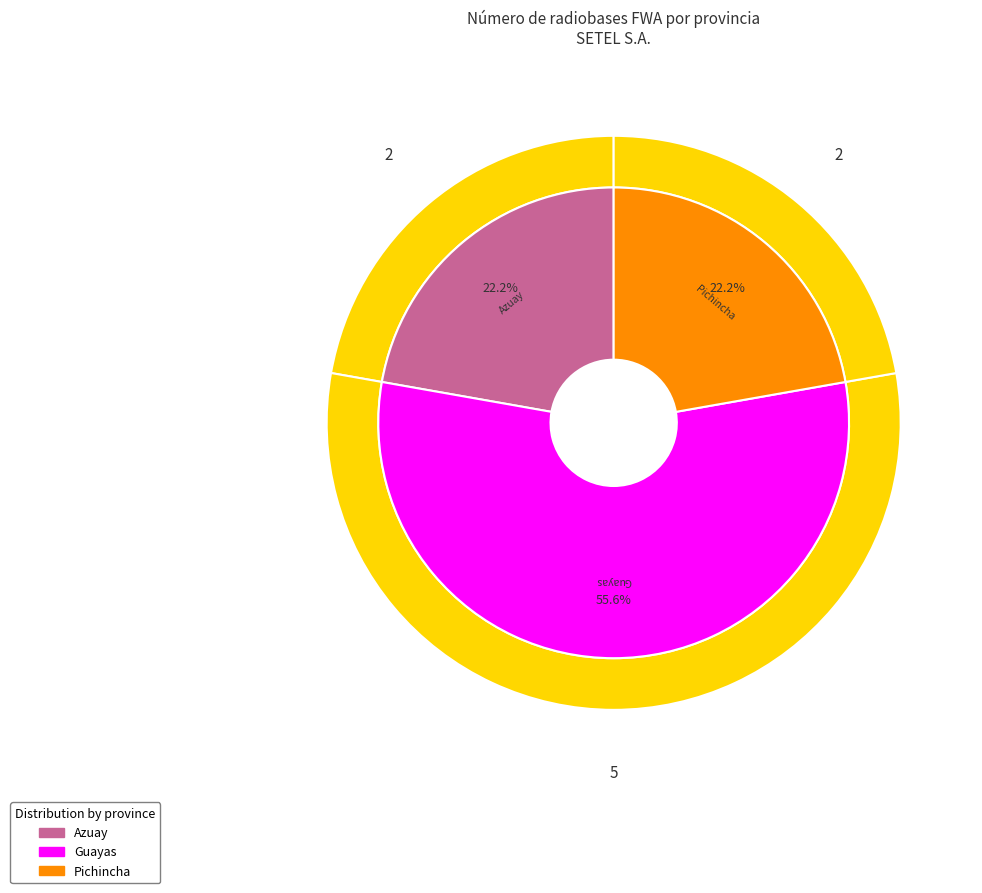

What is the ratio of the value at Pichincha to the value at Azuay?

1.0